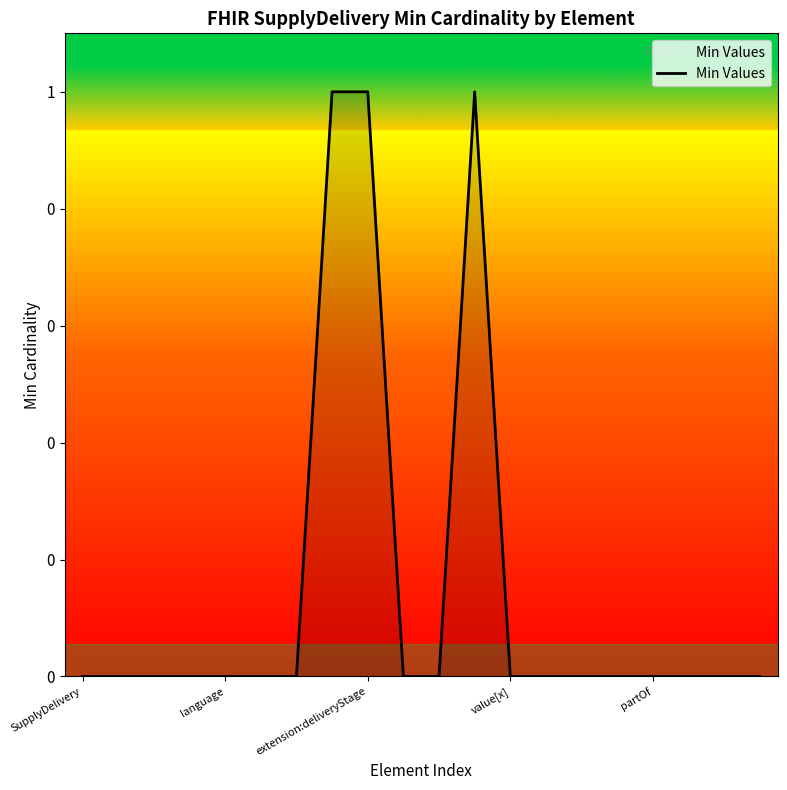

Does the chart have visible grid lines?

No